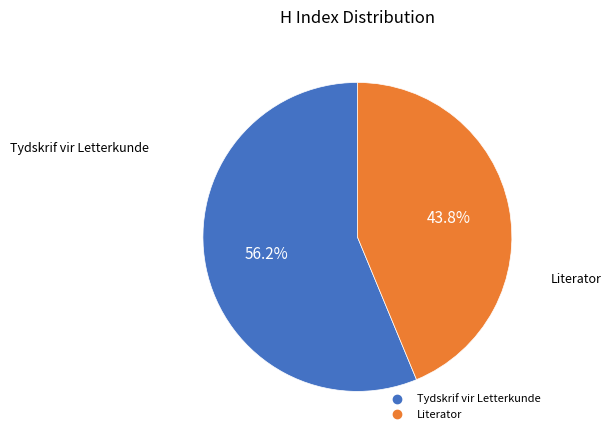

What is the ratio of the value at Literator to the value at Tydskrif vir Letterkunde?

0.8